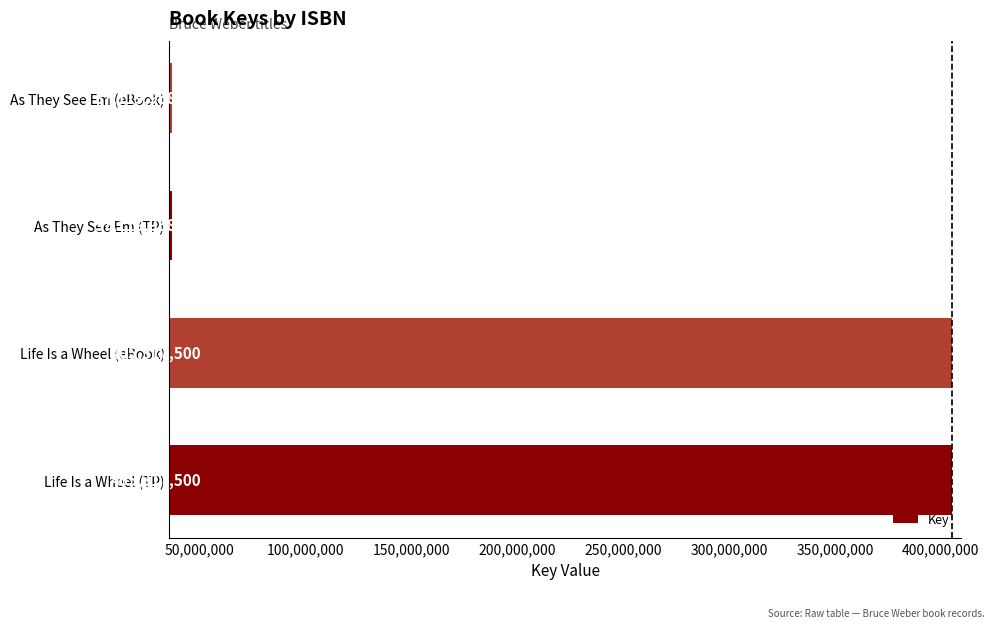

What is the smallest value displayed?

37119958